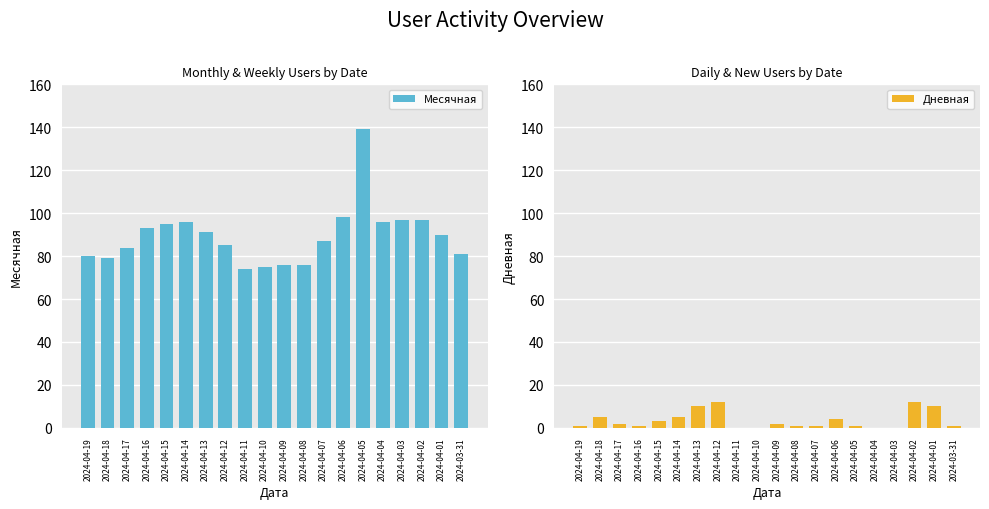

Which series has the largest range (max minus min)?

Месячная